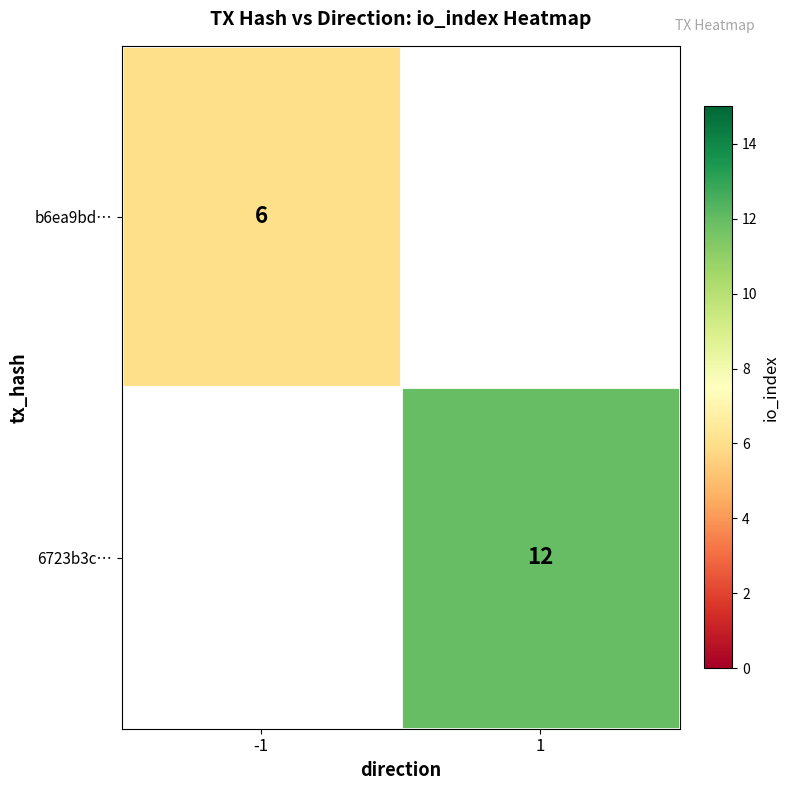

How many series are shown in this chart?

2